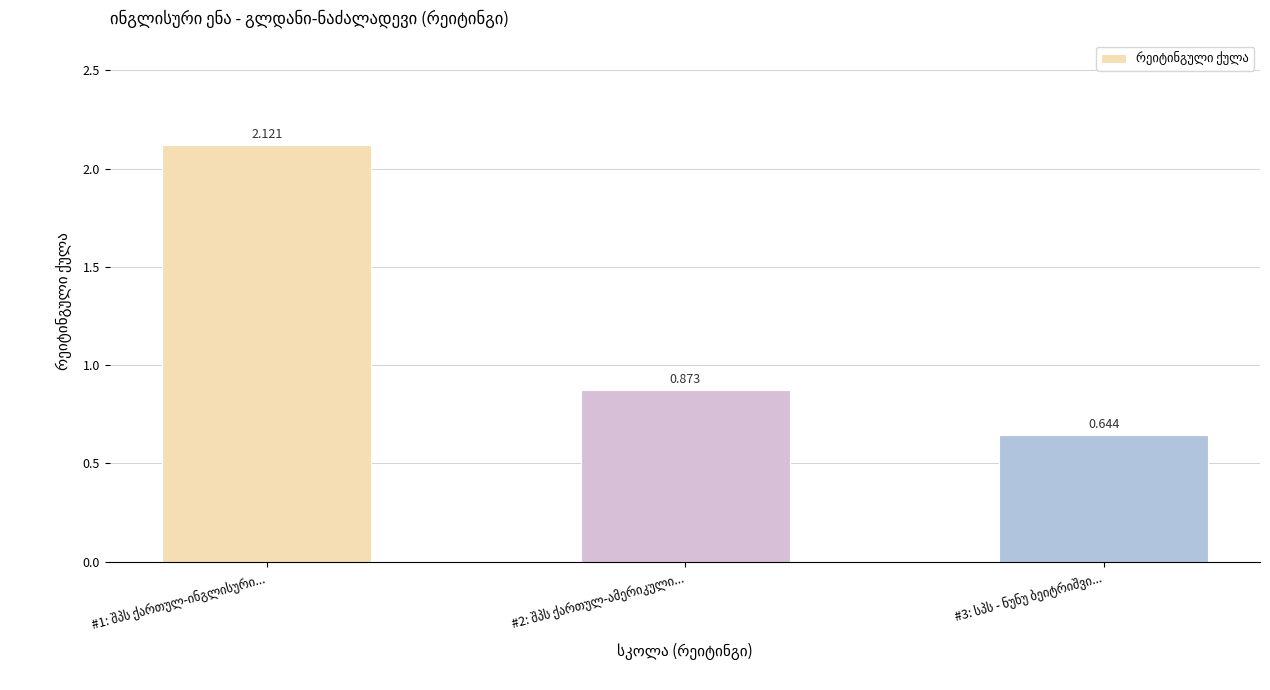

How many series are shown in this chart?

1